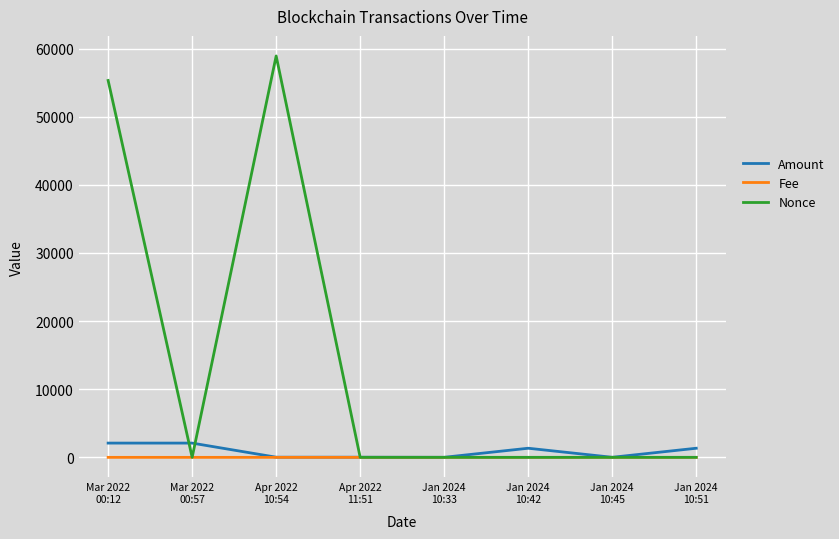

After their last crossing, which series has the higher values: Amount or Nonce?

Amount